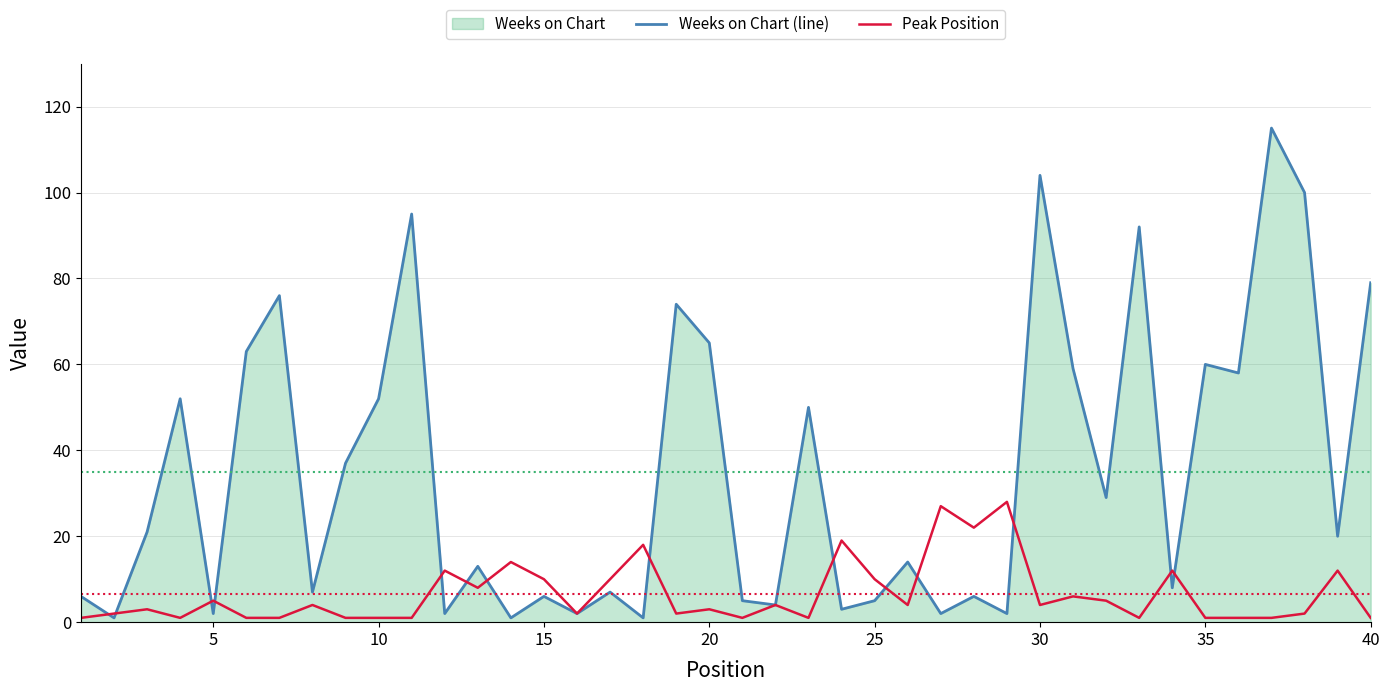

True or false: Weeks on Chart (line) has more than 2 points higher than both neighbors.

True